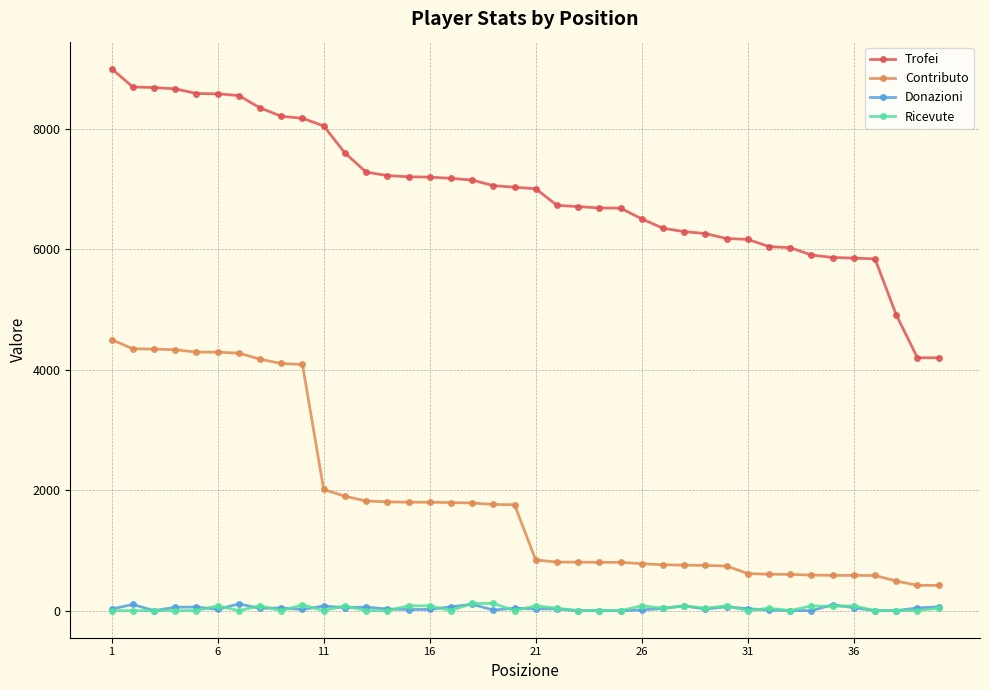

What is the maximum value shown in the chart?

9000